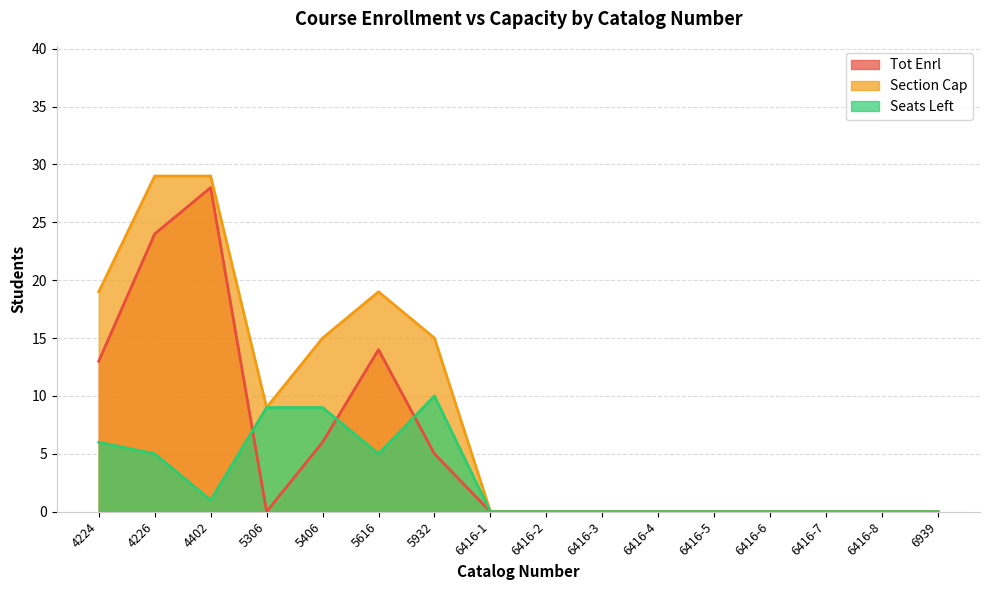

Which series has the largest range (max minus min)?

Section Cap